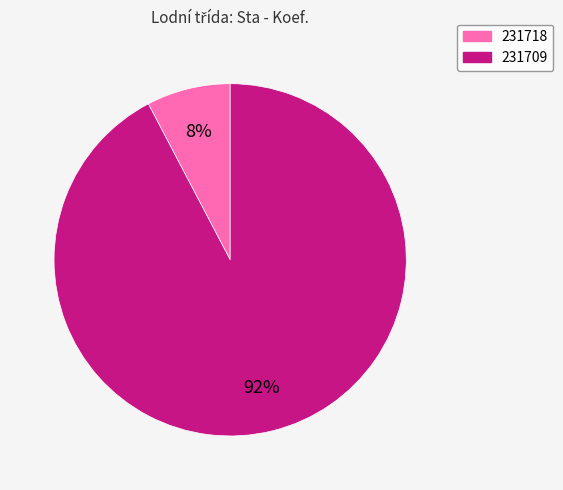

What is the largest slice in the pie chart?

231709